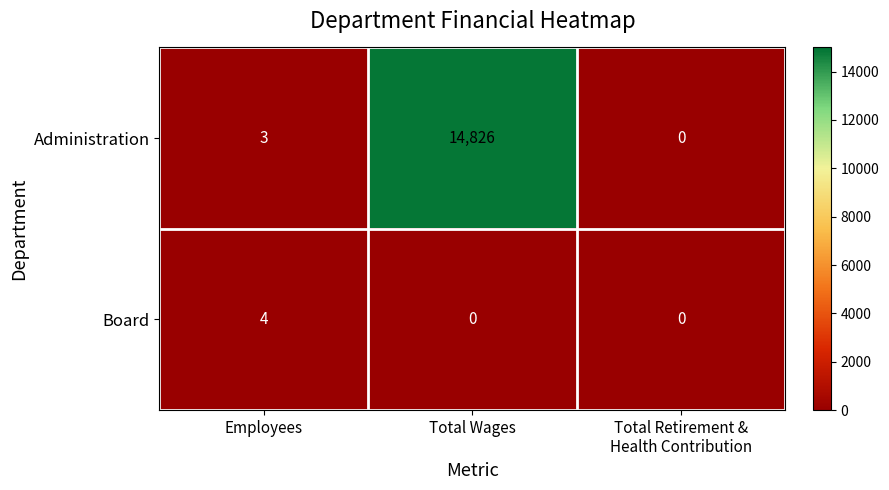

What is the total value across all series at Employees?

7